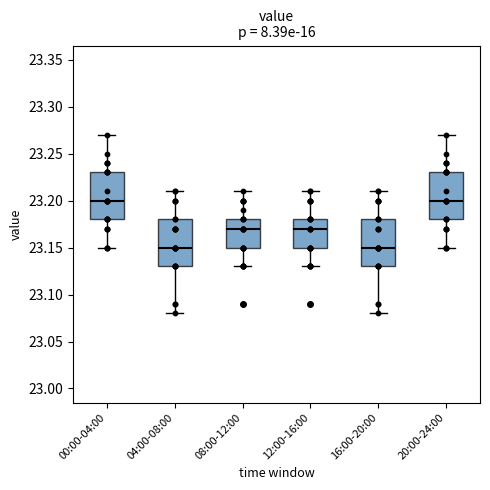

Reading left to right, transcribe this box plot: for each box, give where its median line is, the range the box spans, and where its two whiskers end, as read against the y-axis. The values are not printed on the chart, so give them approximately, as read against the axis.

00:00-04:00: median 23.20, box 23.18 to 23.23, whiskers 23.15 to 23.27
04:00-08:00: median 23.15, box 23.13 to 23.18, whiskers 23.08 to 23.21
08:00-12:00: median 23.17, box 23.15 to 23.18, whiskers 23.13 to 23.21
12:00-16:00: median 23.17, box 23.15 to 23.18, whiskers 23.13 to 23.21
16:00-20:00: median 23.15, box 23.13 to 23.18, whiskers 23.08 to 23.21
20:00-24:00: median 23.20, box 23.18 to 23.23, whiskers 23.15 to 23.27